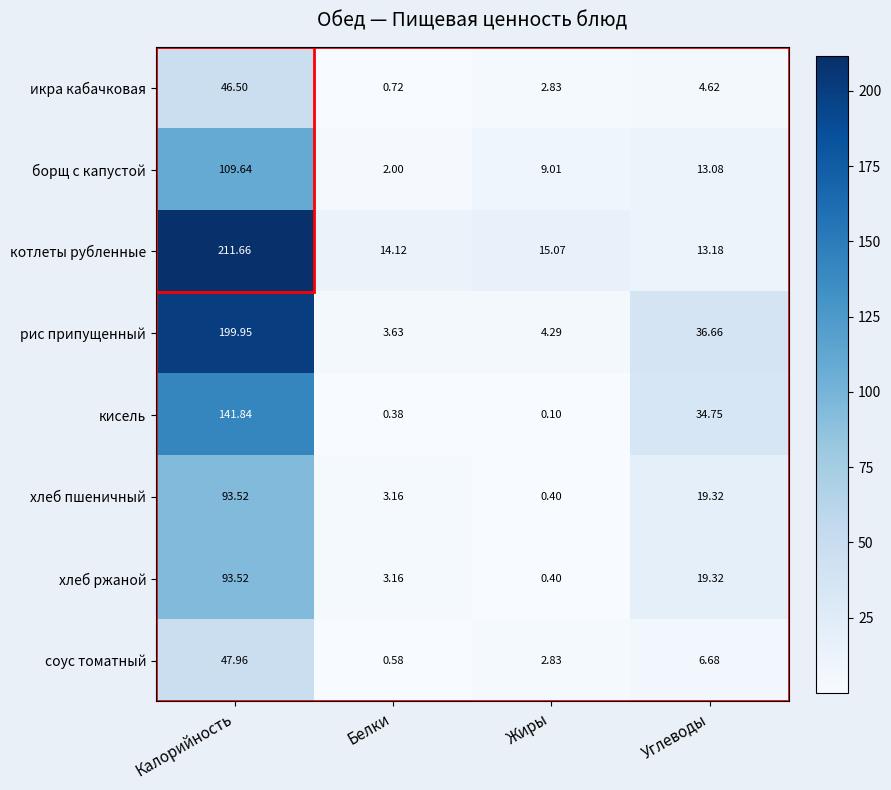

Between Калорийность and Углеводы, which series saw the biggest shift?

котлеты рубленные